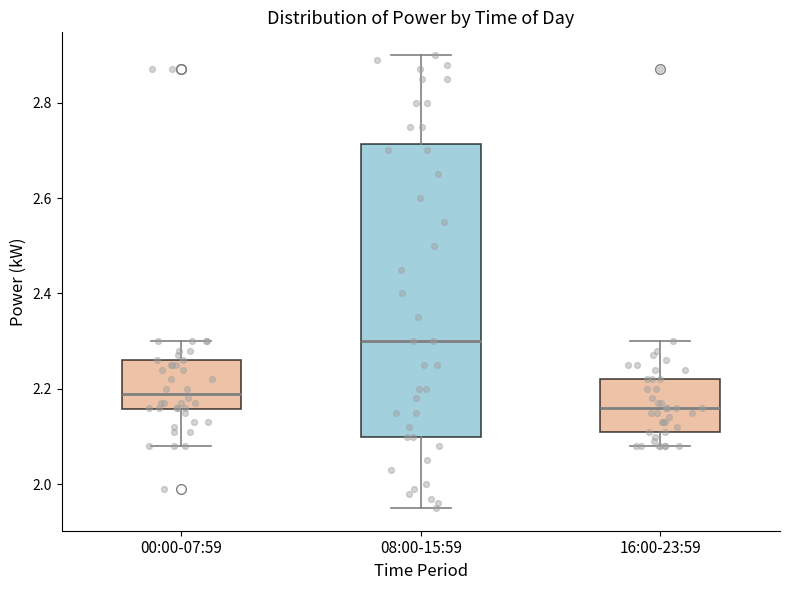

Where does the median line of the box for 00:00-07:59 sit on the y-axis? The values are not printed on the chart, so give them approximately, as read against the axis.

2.20